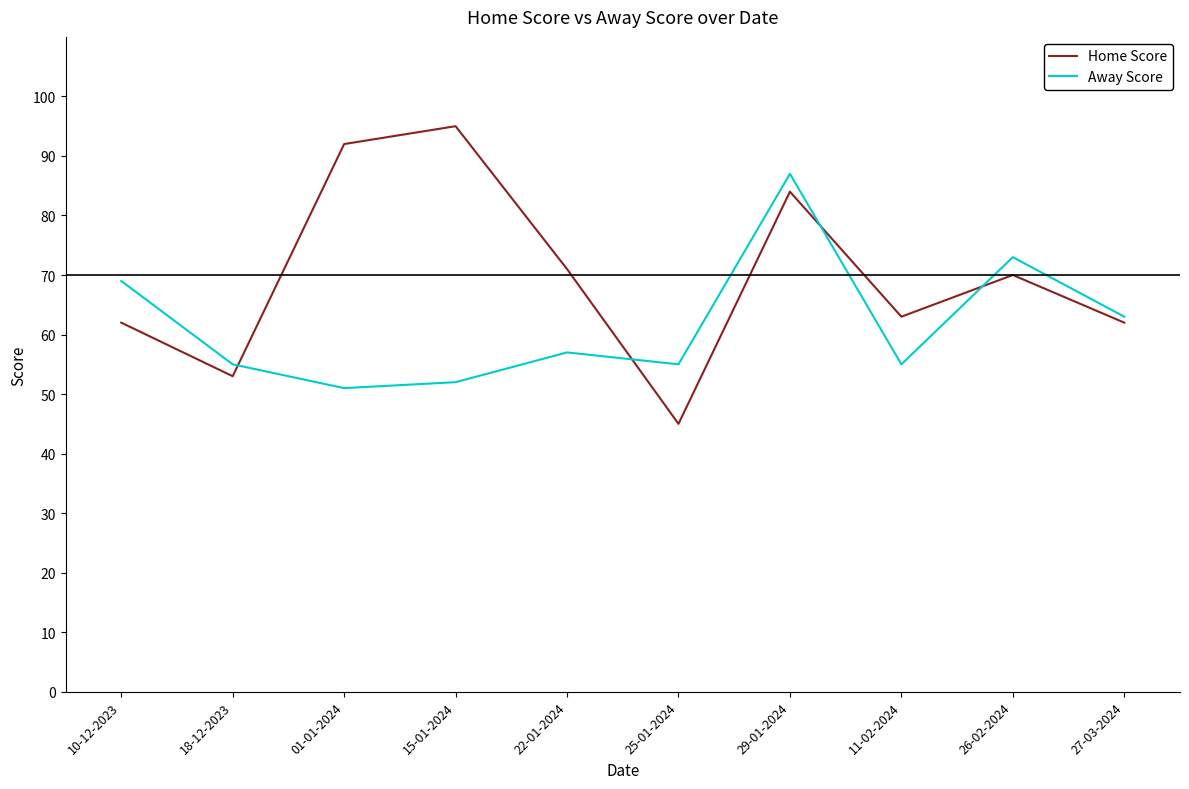

Where do Away Score and Home Score first cross each other?

18-12-2023 and 01-01-2024